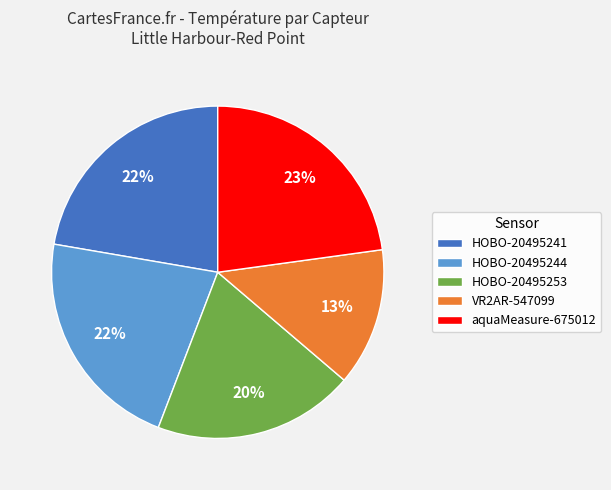

To the nearest percent, what is the difference between the largest and smallest slice percentages?

9%